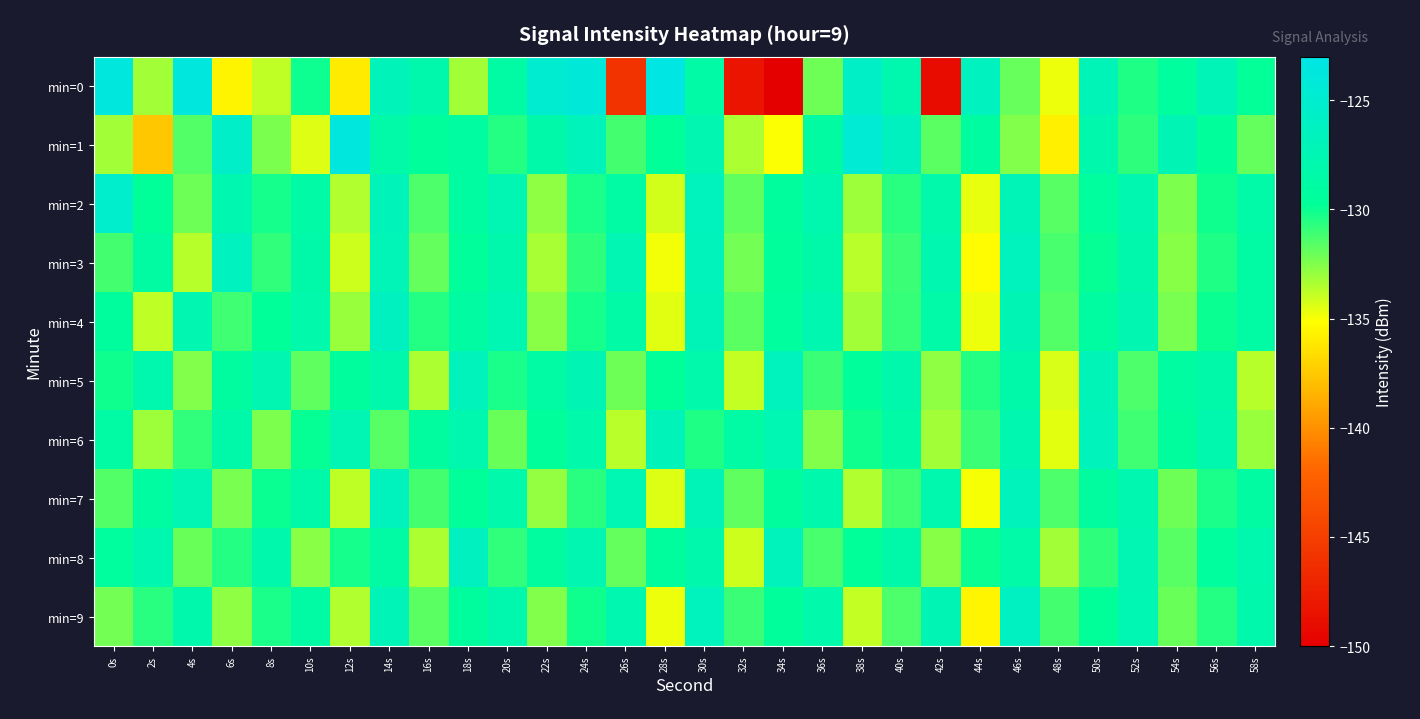

Reading left to right, extract all data points from this chart.

min=0: 0s=-123.6	2s=-133.2	4s=-123.6	6s=-135.6	8s=-133.8	10s=-130.0	12s=-136.0	14s=-126.9	16s=-128.0	18s=-133.2	20s=-128.8	22s=-124.7	24s=-124.2	26s=-145.9	28s=-123.2	30s=-128.6	32s=-148.3	34s=-150.0	36s=-132.1	38s=-125.8	40s=-127.9	42s=-149.0	44s=-126.5	46s=-131.9	48s=-134.8	50s=-127.0	52s=-130.4	54s=-129.3	56s=-127.0	58s=-129.8
min=1: 0s=-133.2	2s=-137.6	4s=-131.5	6s=-125.6	8s=-132.4	10s=-134.5	12s=-123.8	14s=-128.5	16s=-129.7	18s=-129.1	20s=-130.5	22s=-128.3	24s=-126.7	26s=-131.2	28s=-129.8	30s=-127.6	32s=-133.4	34s=-135.1	36s=-128.9	38s=-124.5	40s=-126.3	42s=-131.7	44s=-129.0	46s=-132.5	48s=-135.8	50s=-128.1	52s=-130.7	54s=-127.3	56s=-129.5	58s=-131.9
min=2: 0s=-125.3	2s=-129.7	4s=-132.1	6s=-127.8	8s=-130.2	10s=-128.6	12s=-133.5	14s=-126.9	16s=-131.4	18s=-129.1	20s=-127.5	22s=-132.8	24s=-130.3	26s=-128.7	28s=-134.2	30s=-126.5	32s=-131.8	34s=-129.4	36s=-127.9	38s=-133.1	40s=-130.6	42s=-128.2	44s=-134.7	46s=-127.1	48s=-131.6	50s=-129.3	52s=-127.7	54s=-132.4	56s=-130.1	58s=-128.5
min=3: 0s=-131.2	2s=-128.9	4s=-133.6	6s=-126.4	8s=-130.8	10s=-128.3	12s=-134.1	14s=-127.2	16s=-131.9	18s=-129.6	20s=-128.0	22s=-133.3	24s=-130.7	26s=-127.5	28s=-134.9	30s=-126.8	32s=-132.2	34s=-129.5	36s=-128.4	38s=-133.7	40s=-131.0	42s=-127.8	44s=-135.3	46s=-126.6	48s=-131.3	50s=-129.9	52s=-128.1	54s=-132.6	56s=-130.4	58s=-128.8
min=4: 0s=-129.4	2s=-133.8	4s=-127.6	6s=-131.1	8s=-129.7	10s=-128.2	12s=-133.0	14s=-126.3	16s=-130.5	18s=-128.9	20s=-127.4	22s=-132.7	24s=-130.2	26s=-128.6	28s=-134.5	30s=-127.0	32s=-131.7	34s=-129.3	36s=-127.8	38s=-133.2	40s=-130.9	42s=-128.5	44s=-134.8	46s=-127.3	48s=-131.5	50s=-129.1	52s=-127.6	54s=-132.3	56s=-130.0	58s=-128.7
min=5: 0s=-130.1	2s=-127.9	4s=-132.5	6s=-129.2	8s=-127.6	10s=-131.8	12s=-129.4	14s=-128.0	16s=-133.4	18s=-126.7	20s=-130.3	22s=-128.8	24s=-127.3	26s=-132.1	28s=-129.7	30s=-128.2	32s=-133.9	34s=-126.5	36s=-131.0	38s=-129.6	40s=-128.1	42s=-132.8	44s=-130.5	46s=-128.4	48s=-134.3	50s=-127.0	52s=-131.4	54s=-129.0	56s=-128.3	58s=-133.6
min=6: 0s=-128.7	2s=-133.1	4s=-130.8	6s=-128.3	8s=-132.4	10s=-129.9	12s=-127.5	14s=-131.6	16s=-129.2	18s=-127.9	20s=-132.0	22s=-129.5	24s=-128.2	26s=-133.7	28s=-126.9	30s=-130.4	32s=-128.8	34s=-127.4	36s=-132.5	38s=-130.1	40s=-128.6	42s=-133.2	44s=-131.0	46s=-127.8	48s=-134.6	50s=-126.7	52s=-131.1	54s=-129.4	56s=-127.9	58s=-133.0
min=7: 0s=-131.5	2s=-129.0	4s=-127.5	6s=-132.3	8s=-130.0	10s=-128.4	12s=-133.8	14s=-126.6	16s=-131.2	18s=-129.7	20s=-128.2	22s=-132.9	24s=-130.6	26s=-127.4	28s=-134.4	30s=-127.1	32s=-131.8	34s=-129.4	36s=-128.0	38s=-133.5	40s=-131.1	42s=-127.9	44s=-135.0	46s=-126.8	48s=-131.4	50s=-129.2	52s=-127.7	54s=-132.1	56s=-130.3	58s=-128.9
min=8: 0s=-129.3	2s=-127.8	4s=-132.0	6s=-130.5	8s=-128.1	10s=-132.7	12s=-130.2	14s=-128.7	16s=-133.4	18s=-126.3	20s=-130.8	22s=-129.2	24s=-127.6	26s=-131.9	28s=-129.4	30s=-128.0	32s=-134.1	34s=-126.8	36s=-131.3	38s=-129.8	40s=-128.3	42s=-132.6	44s=-130.0	46s=-128.5	48s=-133.2	50s=-130.7	52s=-127.5	54s=-131.6	56s=-129.3	58s=-127.9
min=9: 0s=-132.2	2s=-130.6	4s=-128.0	6s=-132.8	8s=-130.3	10s=-128.8	12s=-133.5	14s=-127.0	16s=-131.7	18s=-129.4	20s=-127.9	22s=-132.5	24s=-130.1	26s=-127.7	28s=-134.8	30s=-126.5	32s=-131.0	34s=-129.6	36s=-128.2	38s=-133.9	40s=-131.4	42s=-127.3	44s=-135.6	46s=-126.2	48s=-131.2	50s=-129.8	52s=-127.4	54s=-132.0	56s=-130.5	58s=-128.1